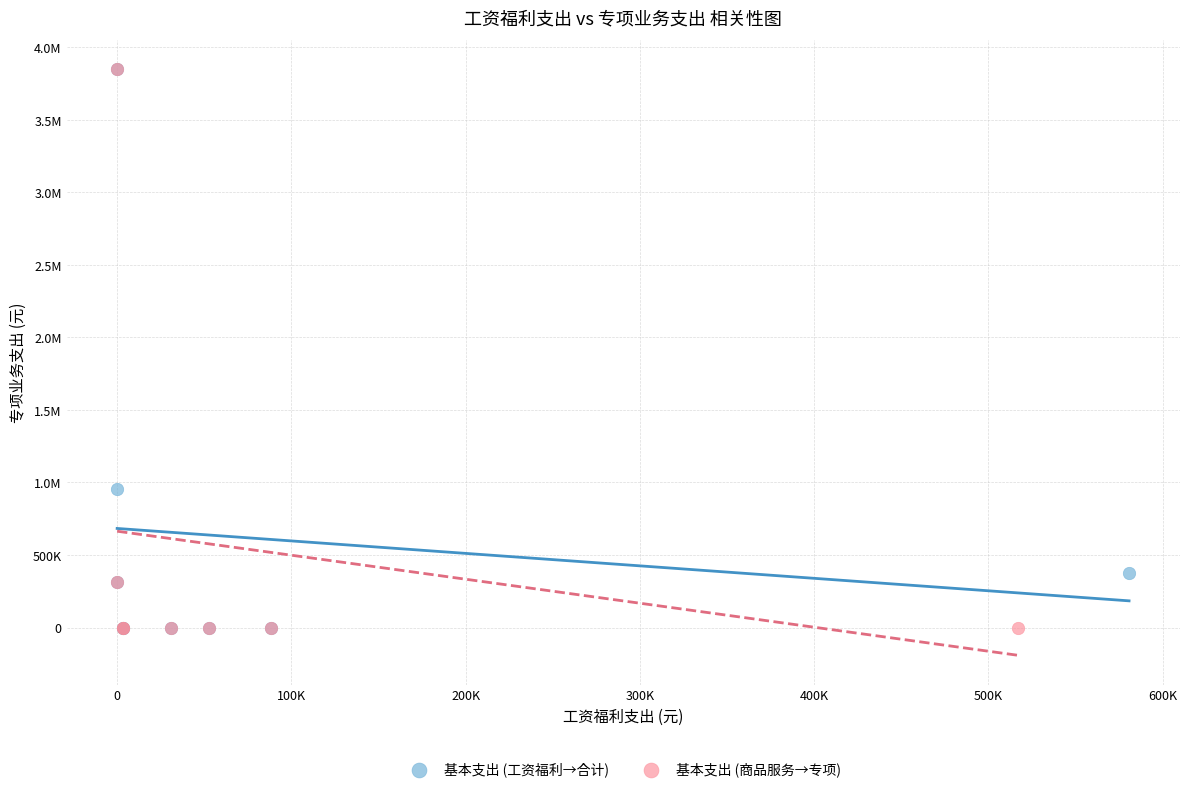

What are all the series names shown in the legend?

基本支出 (工资福利→合计), 基本支出 (商品服务→专项)